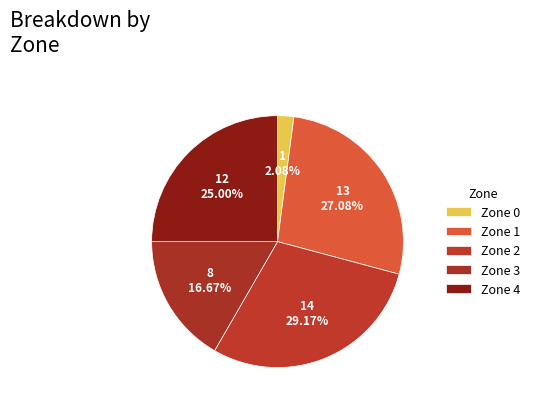

To the nearest percent, what is the difference between the Zone 4 and Zone 0 slice percentages?

23%